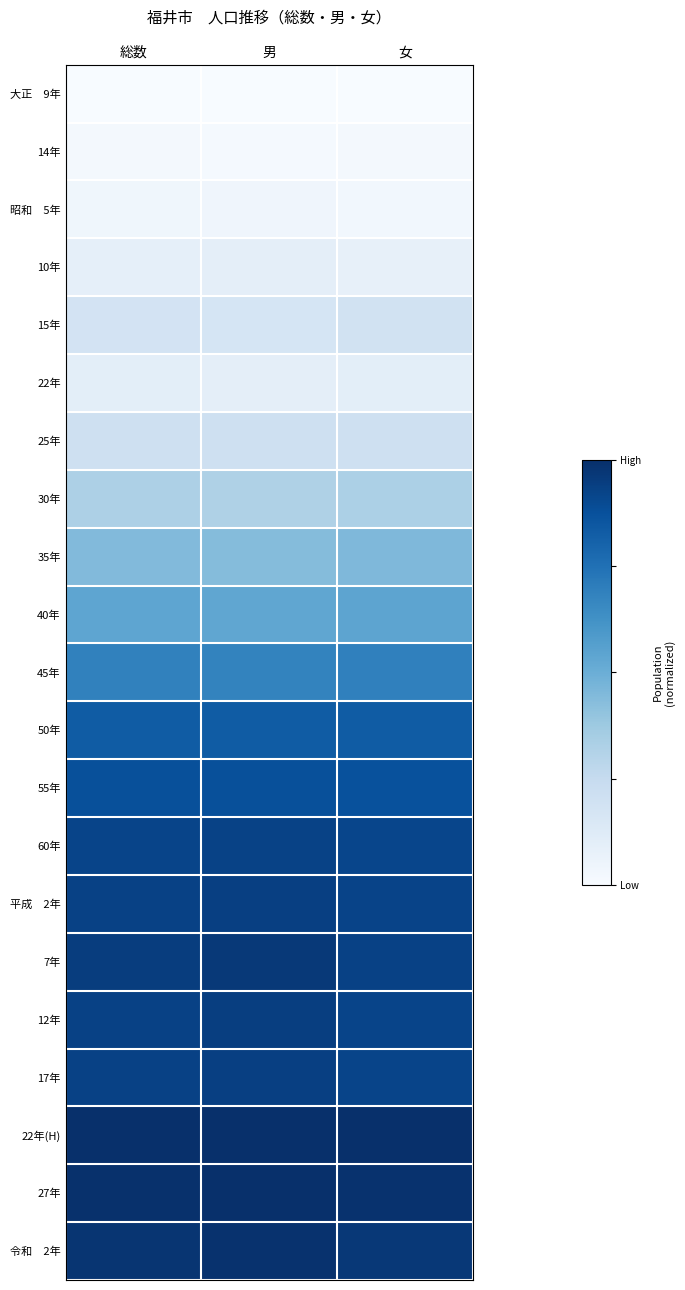

What is the spread (max minus min) of values at 男?

1.0